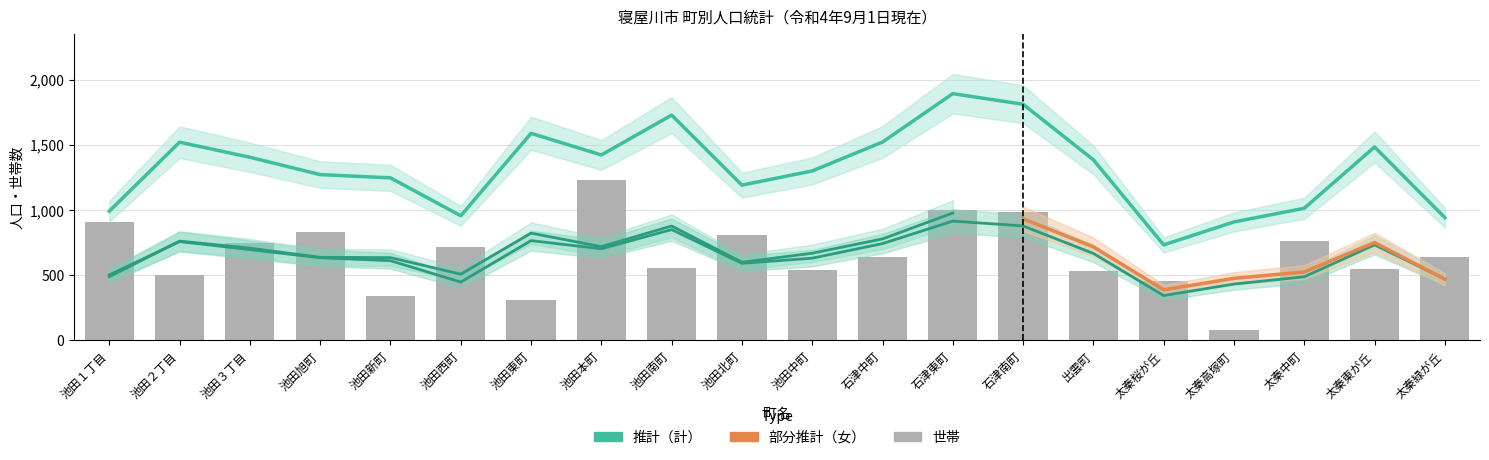

Does the chart contain any negative values?

No